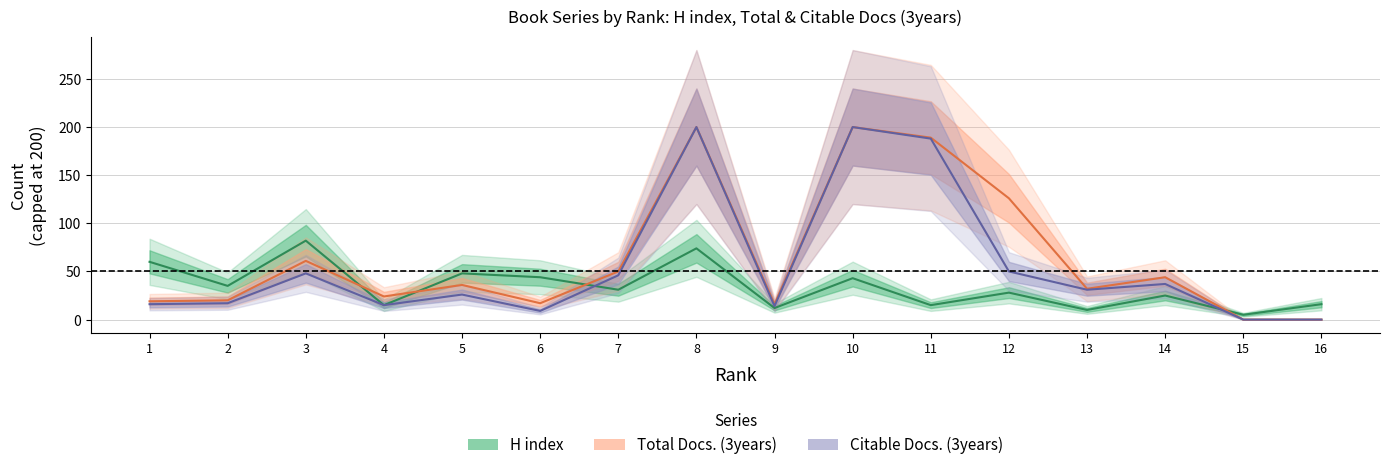

Count the number of data series in this chart.

3